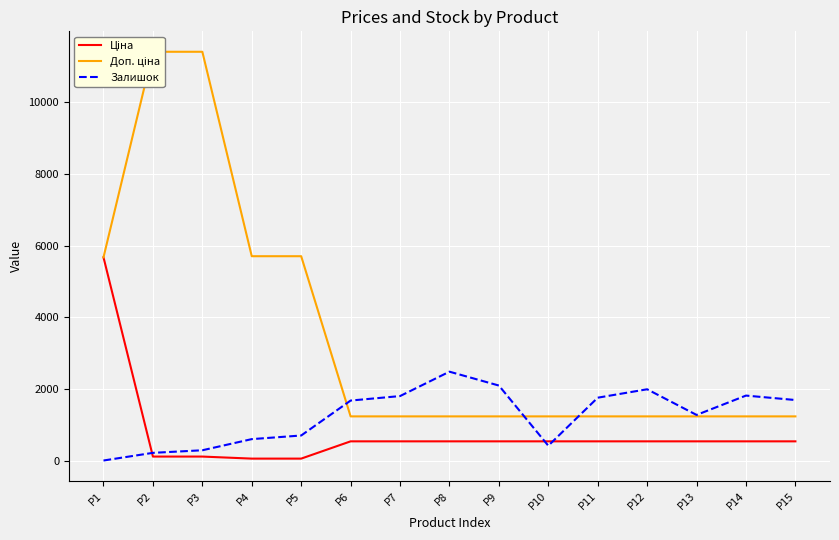

At which category is the sum across all series the highest?

P3